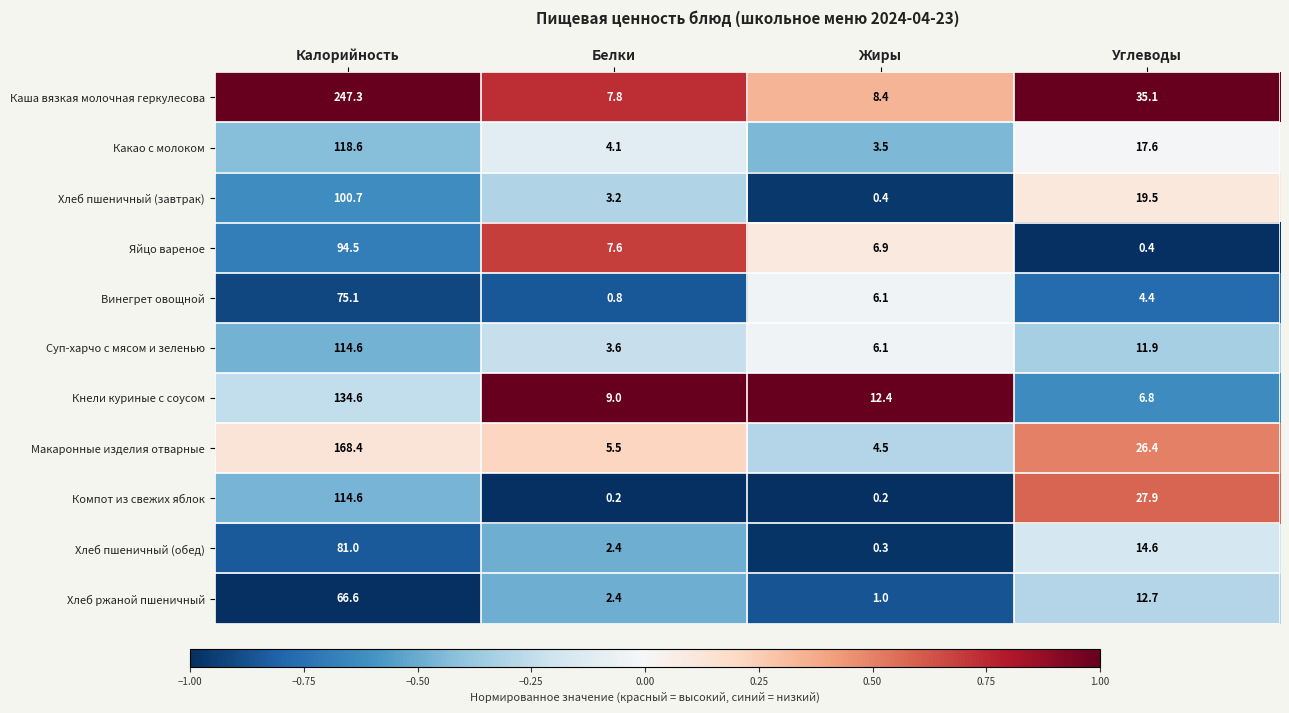

What is the difference between the Каша вязкая молочная геркулесова values at Жиры and Белки?

0.6